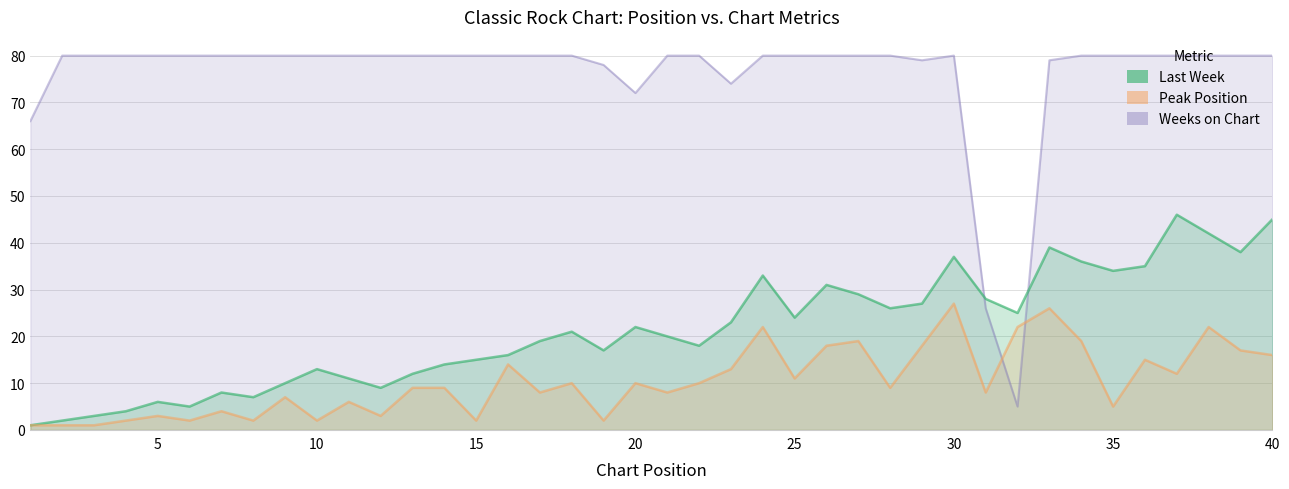

What is the approximate value of Weeks on Chart at 10?

80